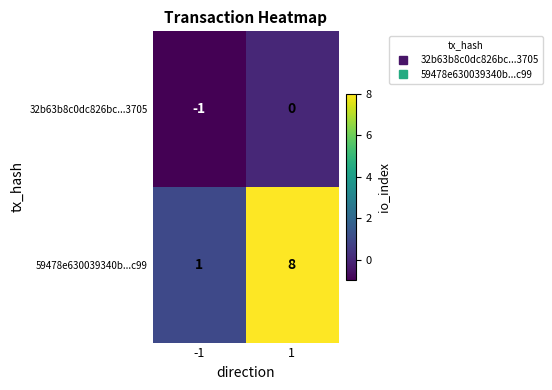

Which series has the largest total across all categories?

59478e630039340b...c99